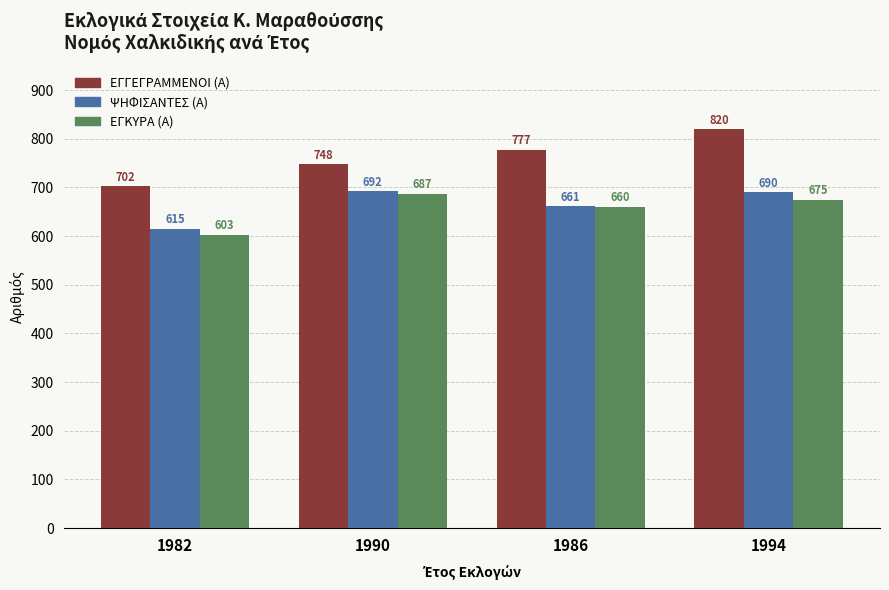

Is the value of ΨΗΦΙΣΑΝΤΕΣ (Α) at 1982 greater than the value of ΕΓΚΥΡΑ (Α) at 1990?

No